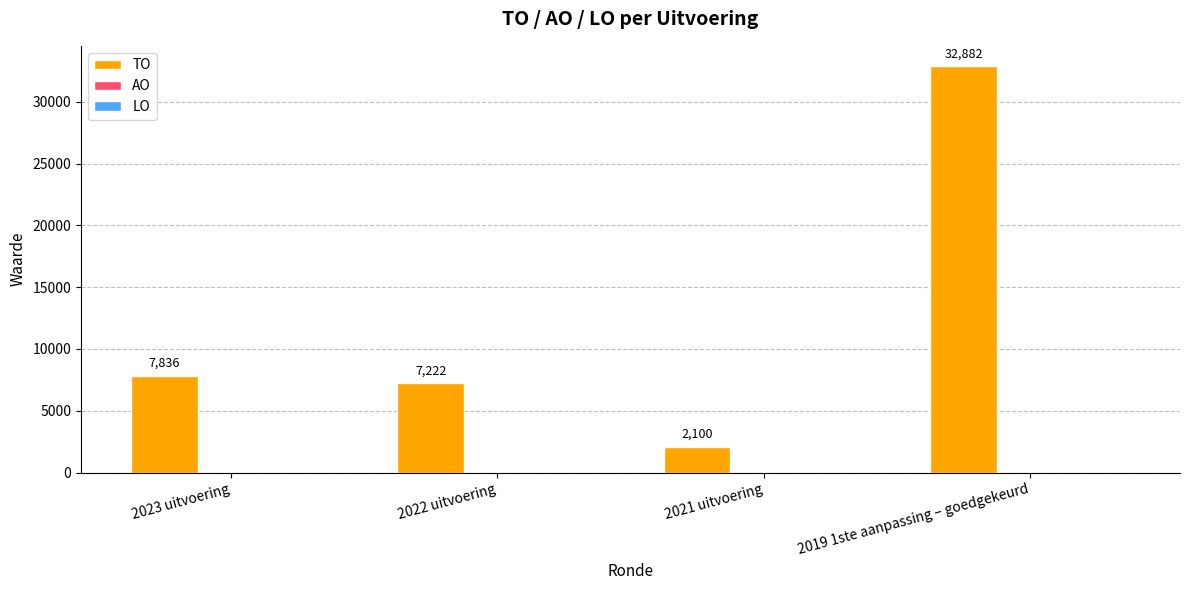

Reading left to right, what are all the values shown in this chart?

2023 uitvoering=7836	2022 uitvoering=7222	2021 uitvoering=2100	2019 1ste aanpassing – goedgekeurd=32882